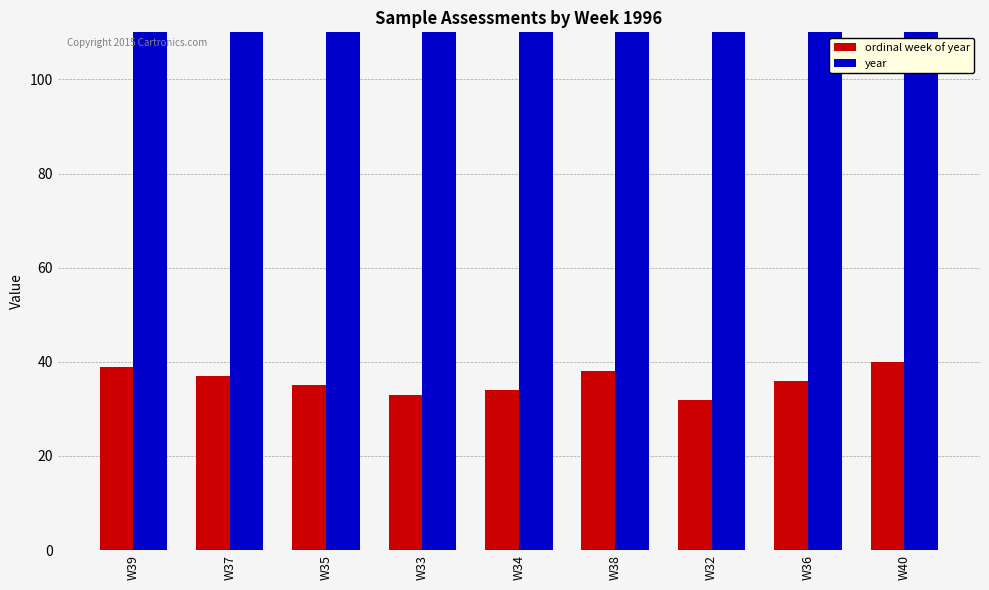

List the series in order of their peak value, highest first.

year, ordinal week of year